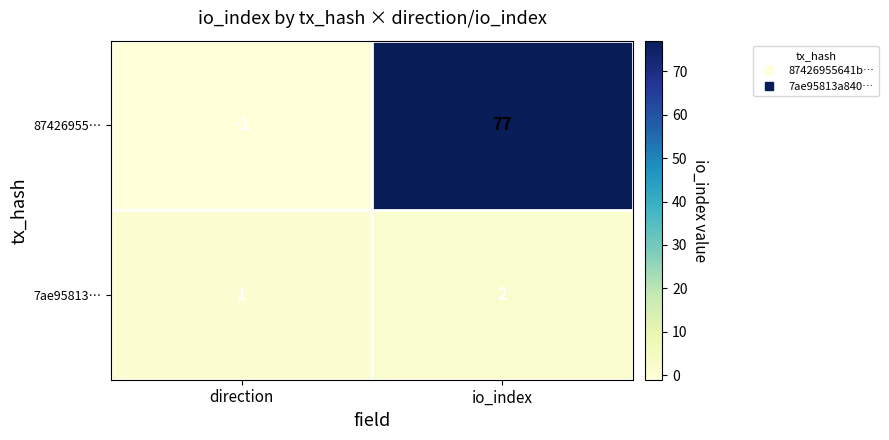

What is the minimum value shown in the chart?

-1